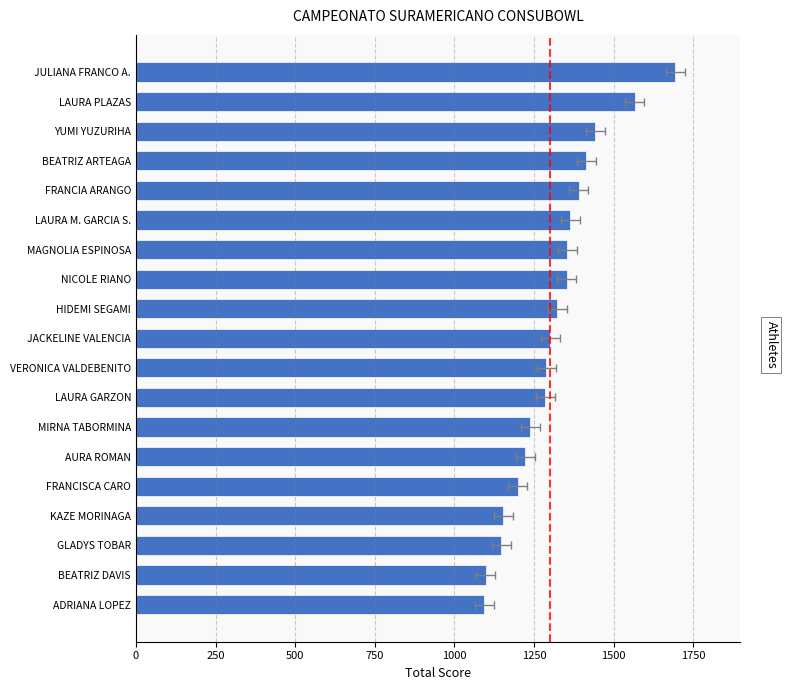

How many data points does each series have?

19